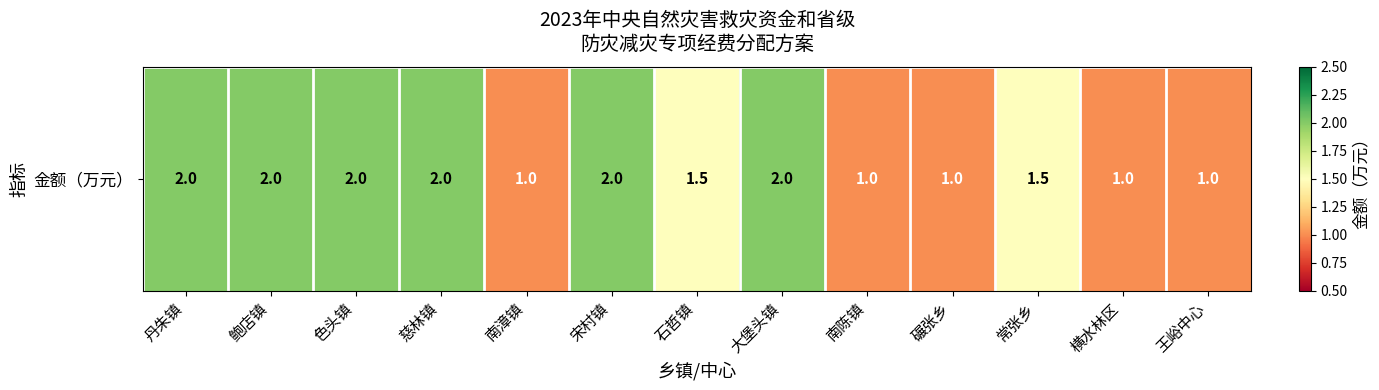

Approximately how many times larger is the value at 石哲镇 compared to 色头镇?

0.8